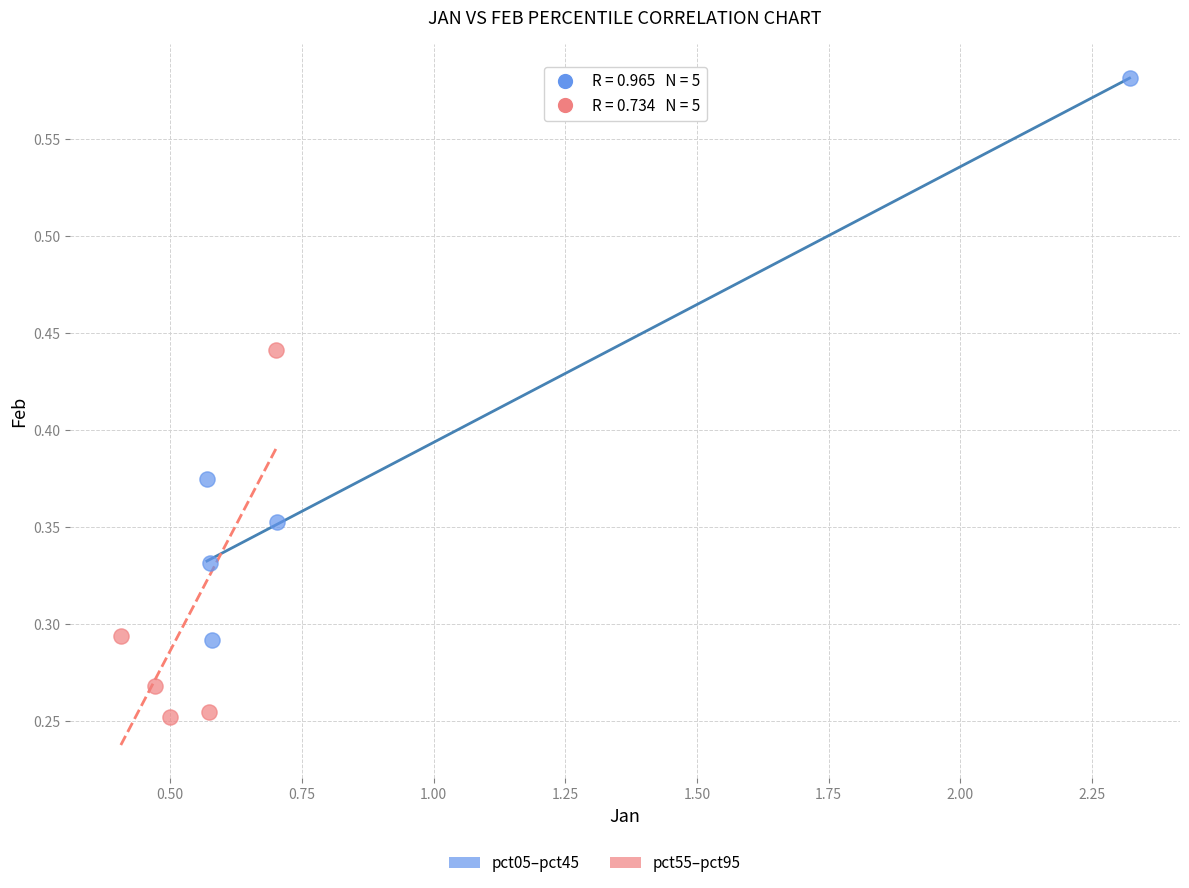

Which series contains the lowest Y value?

pct55–pct95